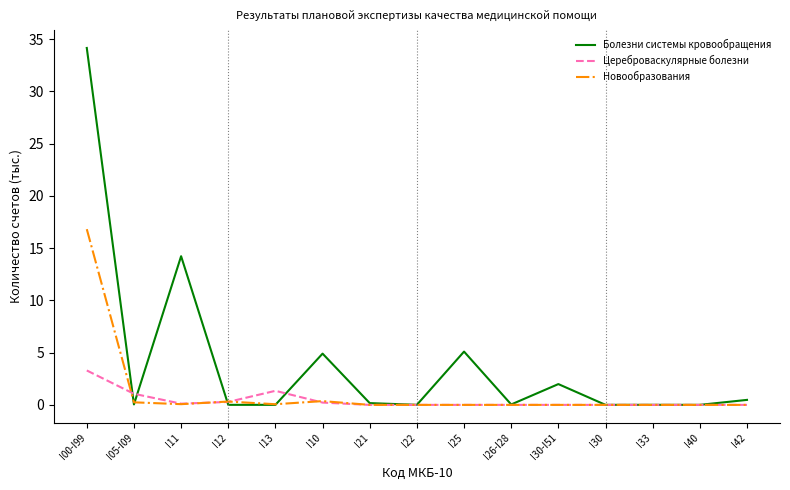

Which series ends up on top after the final intersection of Новообразования and Болезни системы кровообращения?

Болезни системы кровообращения